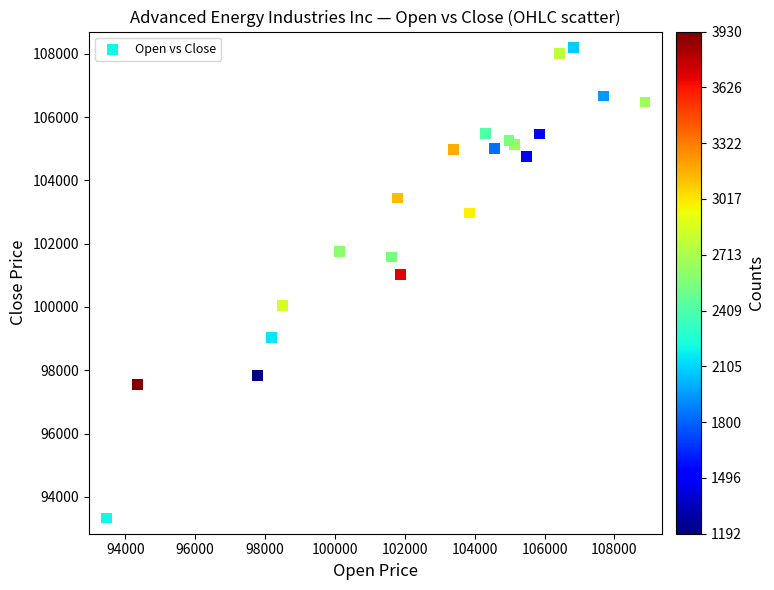

What Y value in the scatter plot is closest to 100768?

101019